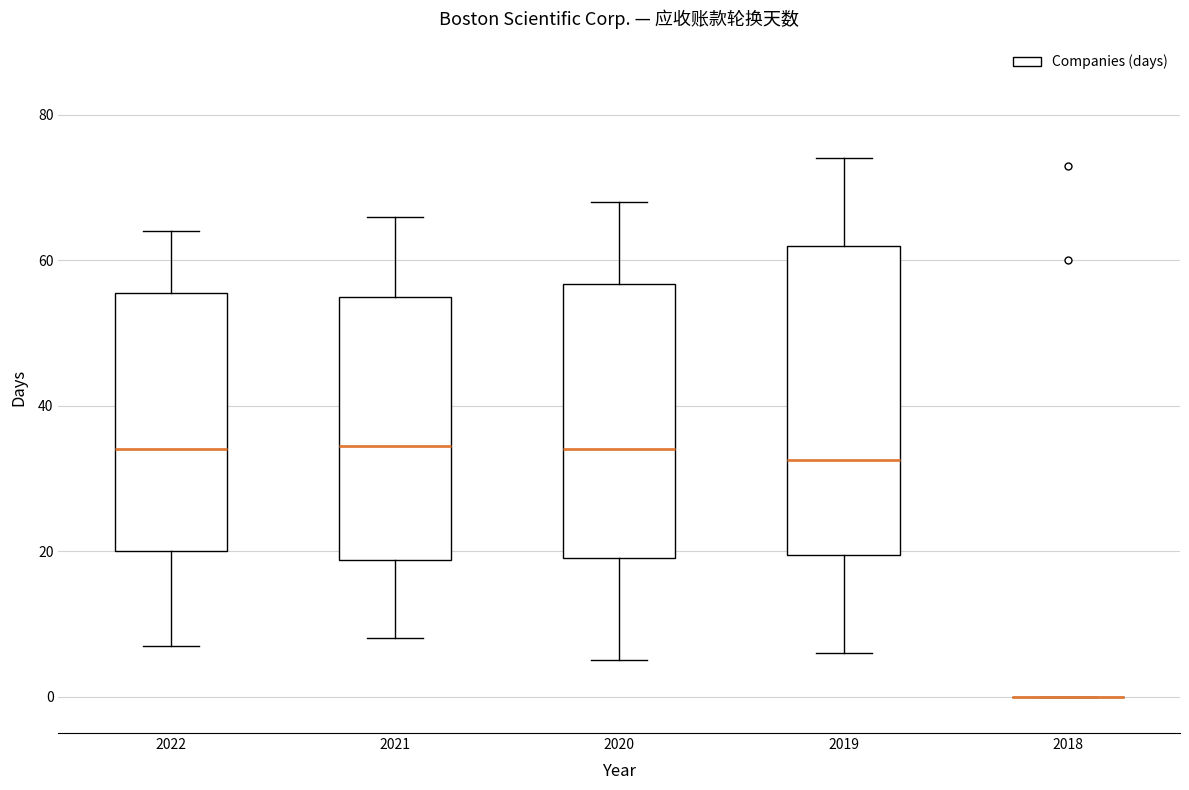

Reading left to right, transcribe this box plot: for each box, give where its median line is, the range the box spans, and where its two whiskers end, as read against the y-axis. The values are not printed on the chart, so give them approximately, as read against the axis.

2022: median 34, box 20 to 56, whiskers 8 to 64
2021: median 34, box 18 to 56, whiskers 8 to 66
2020: median 34, box 20 to 56, whiskers 6 to 68
2019: median 32, box 20 to 62, whiskers 6 to 74
2018: box collapsed to a line at 0, whiskers 0 to 0